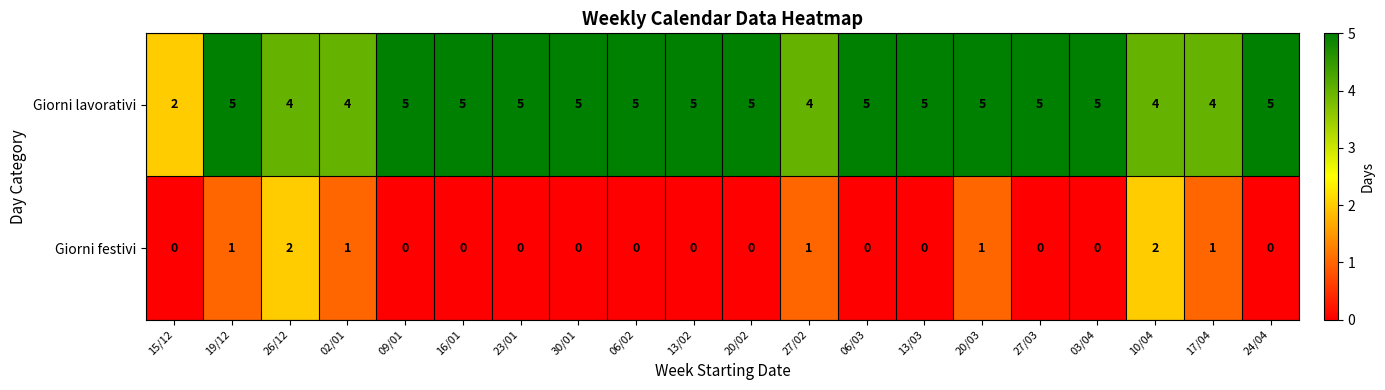

Count the Giorni lavorativi values in the range 4 to 5.

19